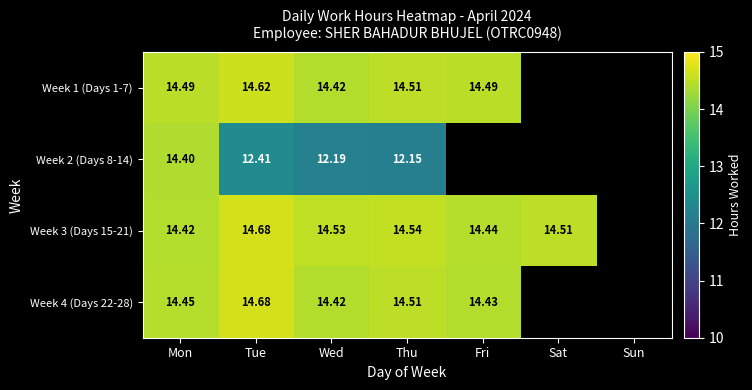

Is the value of Week 2 (Days 8-14) at Thu greater than the value of Week 3 (Days 15-21) at Thu?

No